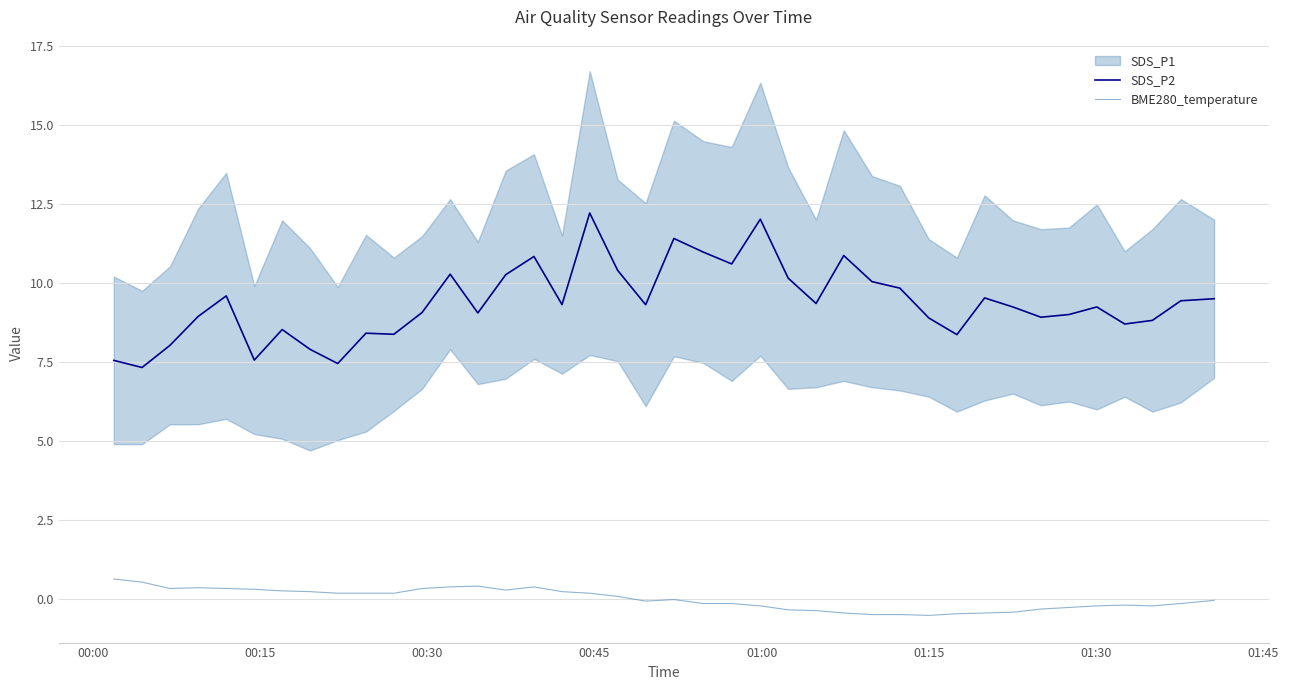

What is the highest value of the BME280_temperature series?

0.6